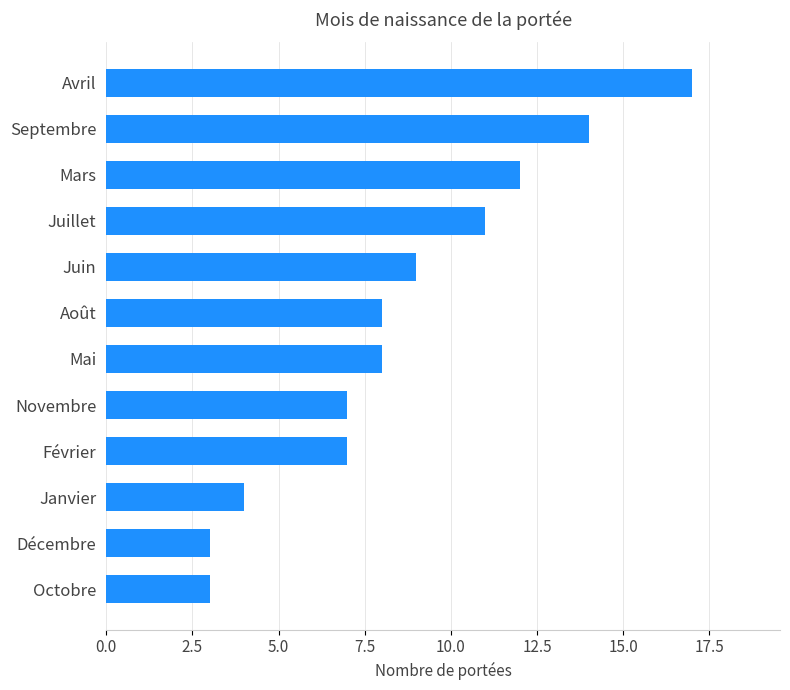

What is the change in value from Décembre to Février?

+4